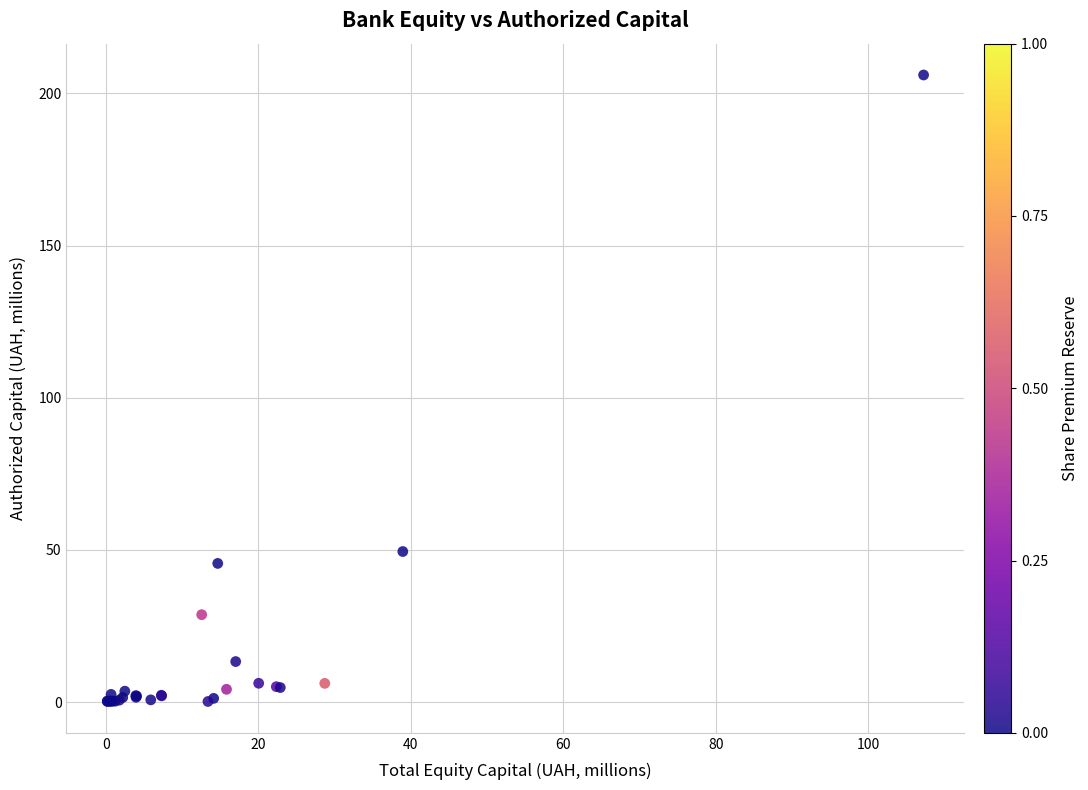

What Y value in the scatter plot is closest to 103?

49.5